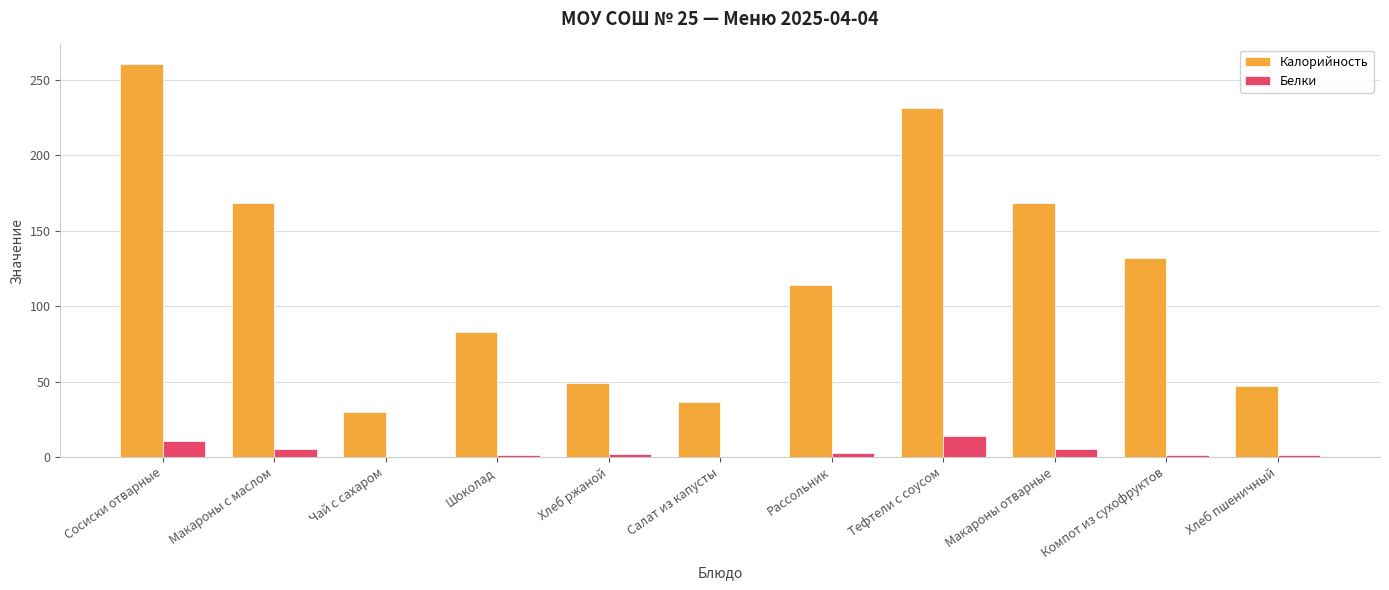

What is the total value across all series at Макароны отварные?

174.0